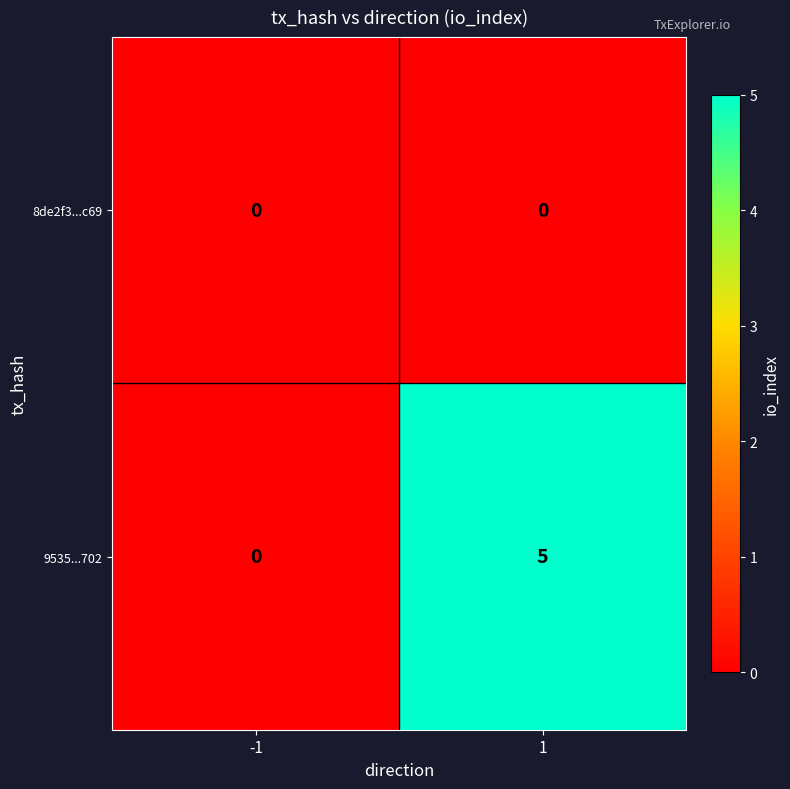

What is the sum of the 9535...702 values at 1 and -1?

5